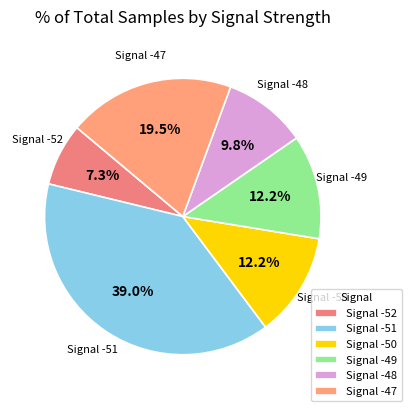

Is there any slice that represents more than half of the pie?

No